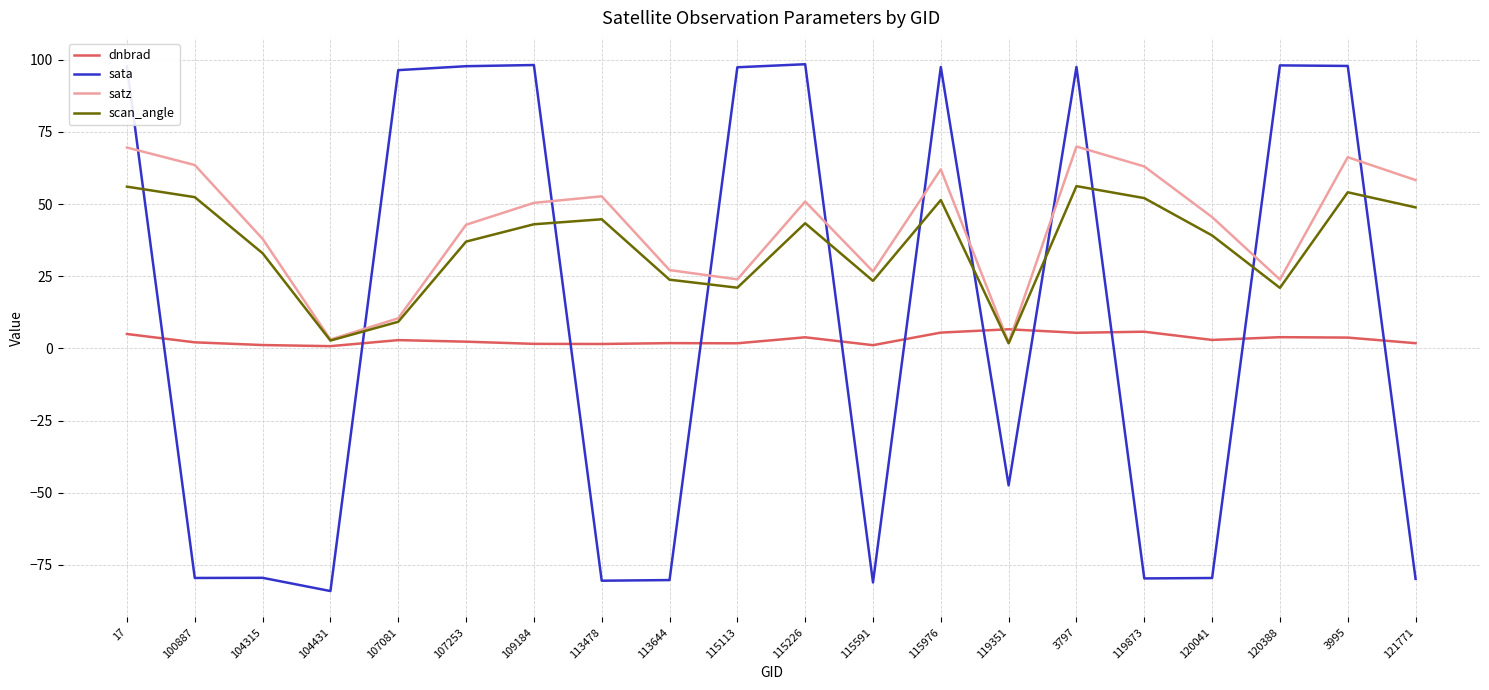

How many lines are shown in the chart?

4